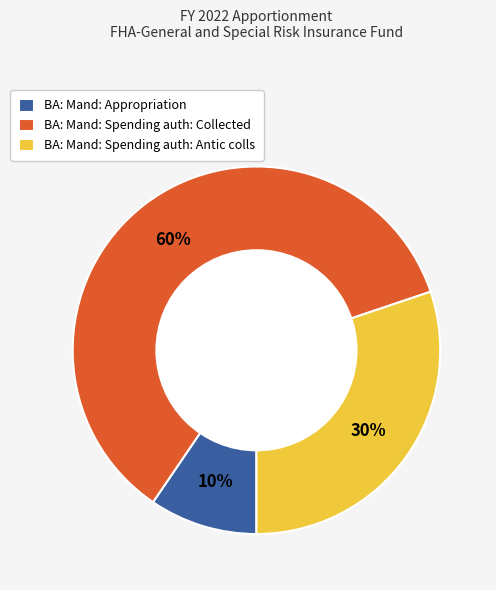

Rank the categories by value from lowest to highest.

BA: Mand: Appropriation, BA: Mand: Spending auth: Antic colls, BA: Mand: Spending auth: Collected